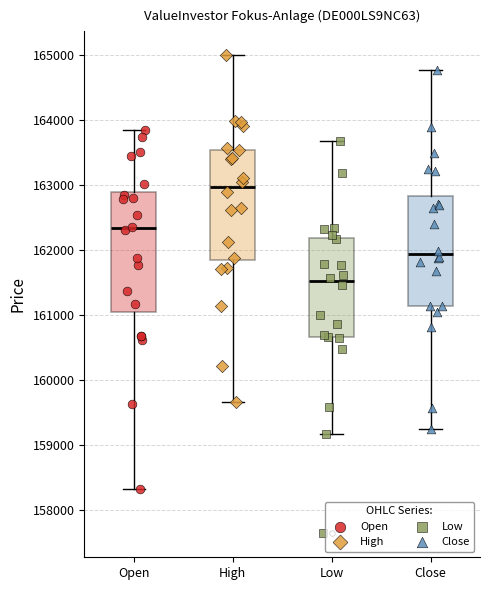

Reading left to right, read every box against the y-axis: the position of its median line, the range the box covers, and the ends of its whiskers. The values are not printed on the chart, so give them approximately, as read against the axis.

Open: median 162300, box 161000 to 162900, whiskers 158300 to 163800
High: median 163000, box 161800 to 163500, whiskers 159700 to 165000
Low: median 161500, box 160700 to 162200, whiskers 159200 to 163700
Close: median 161900, box 161100 to 162800, whiskers 159200 to 164800